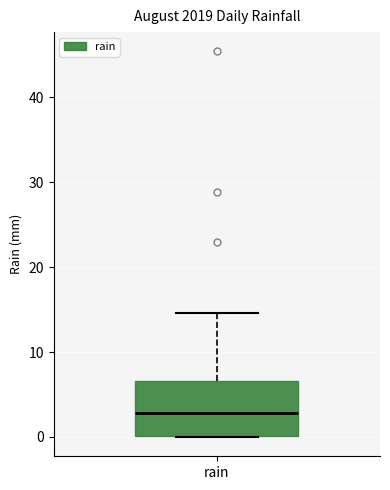

Where does the upper whisker of the box for rain end on the y-axis? The values are not printed on the chart, so give them approximately, as read against the axis.

15